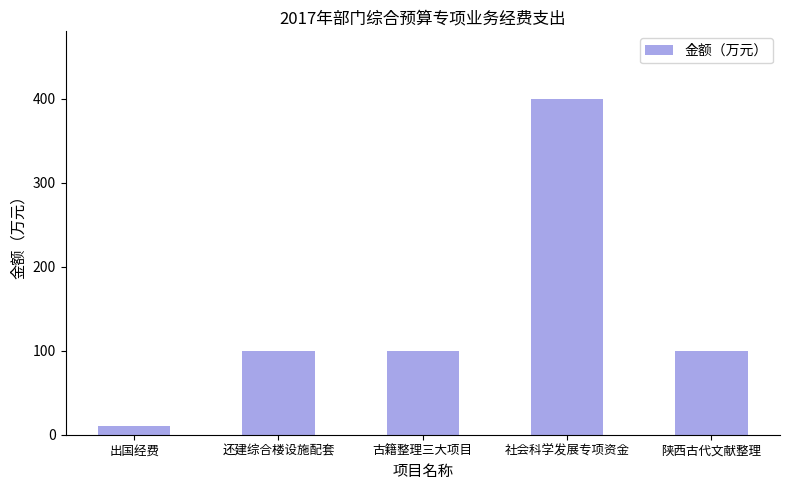

Is it true that the value at 出国经费 is 9.8?

True